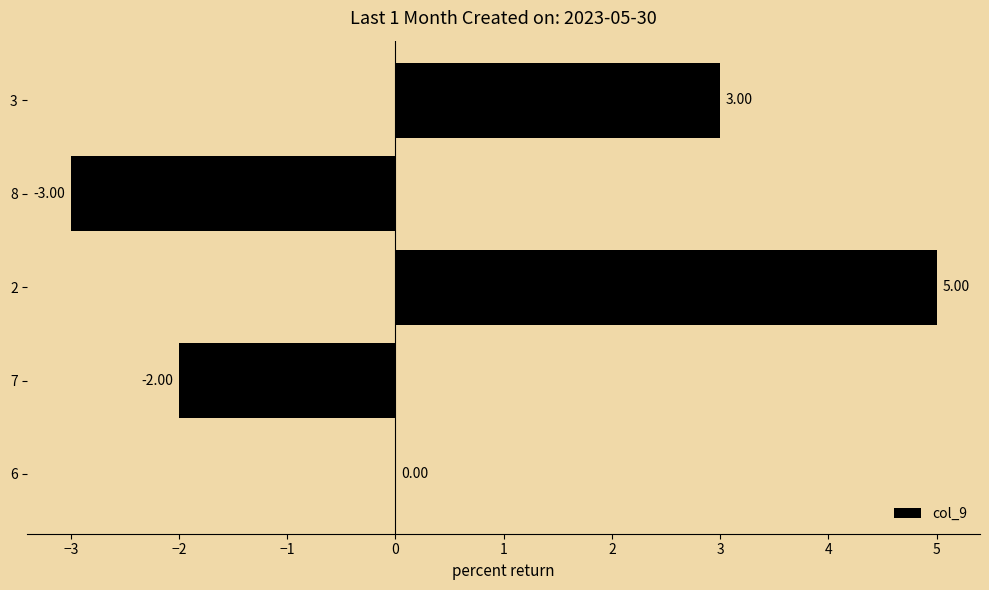

What is the sum of all values?

3